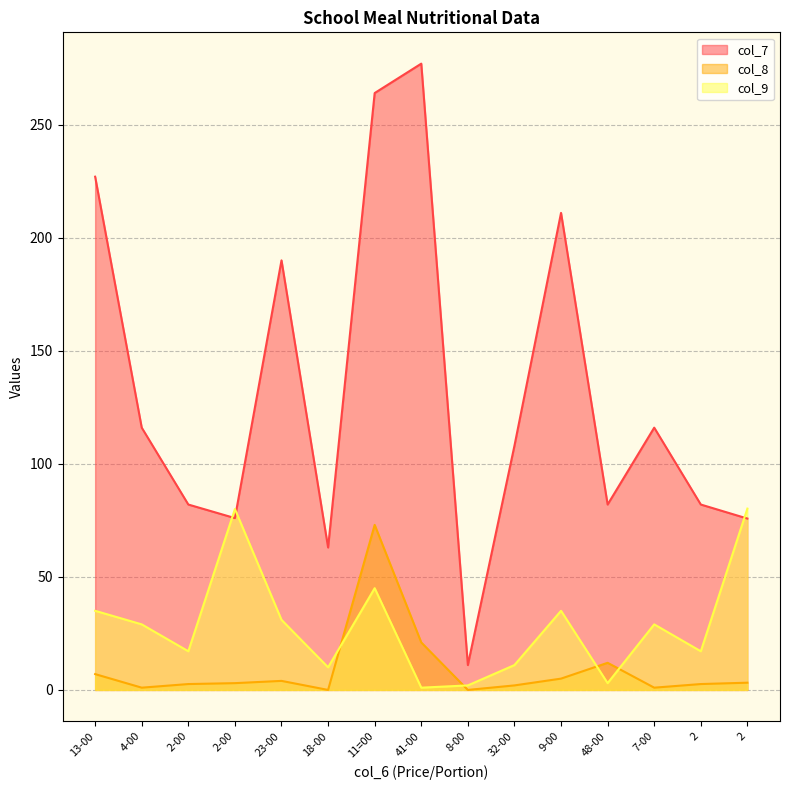

Rank the series by their maximum value, from highest to lowest.

col_7, col_9, col_8